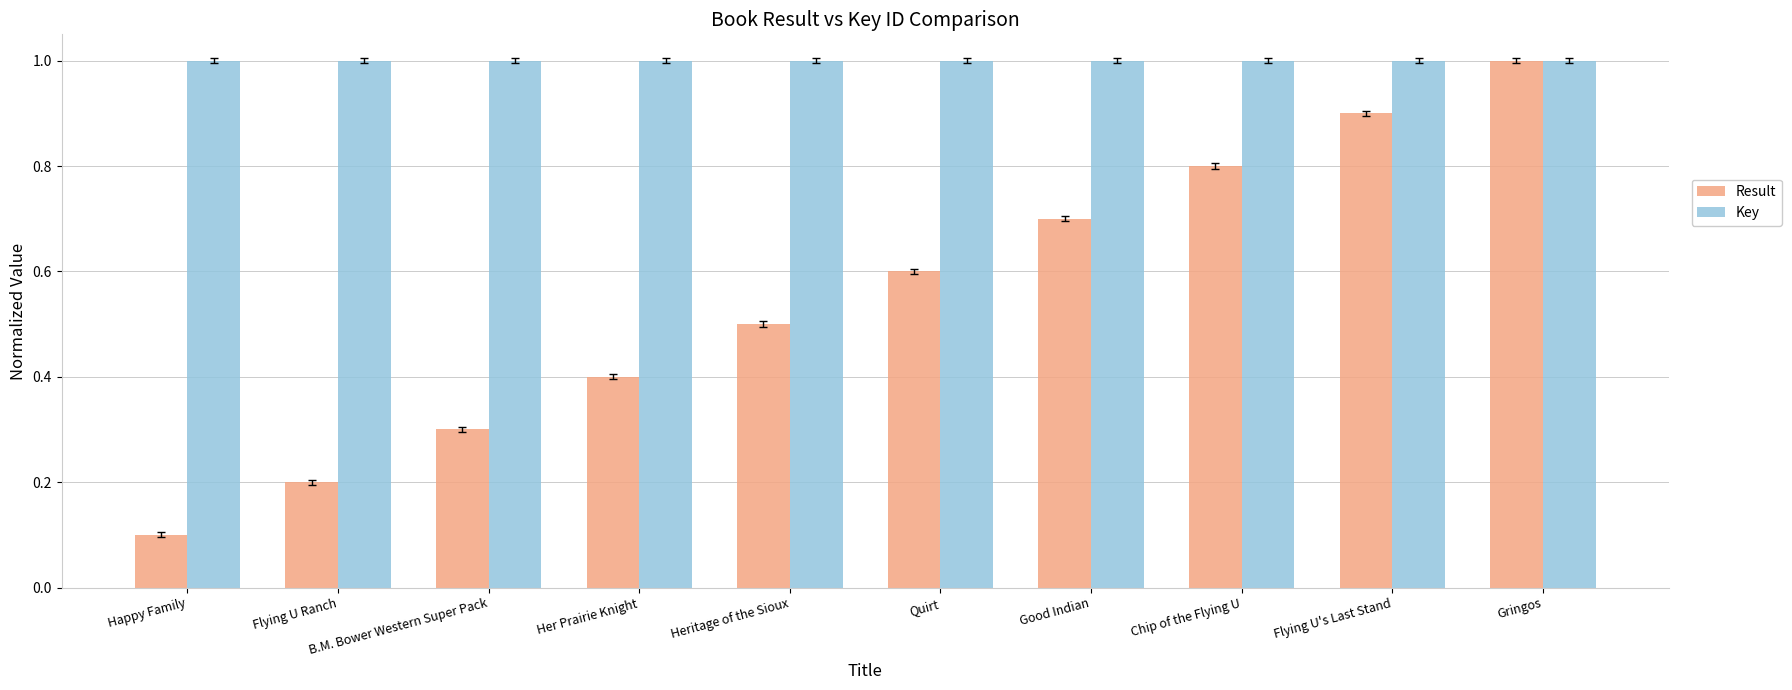

Does the chart contain stacked bars?

No